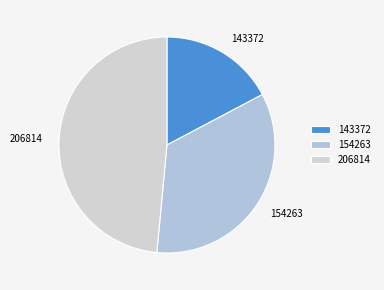

Rank the categories by value from lowest to highest.

143372, 154263, 206814